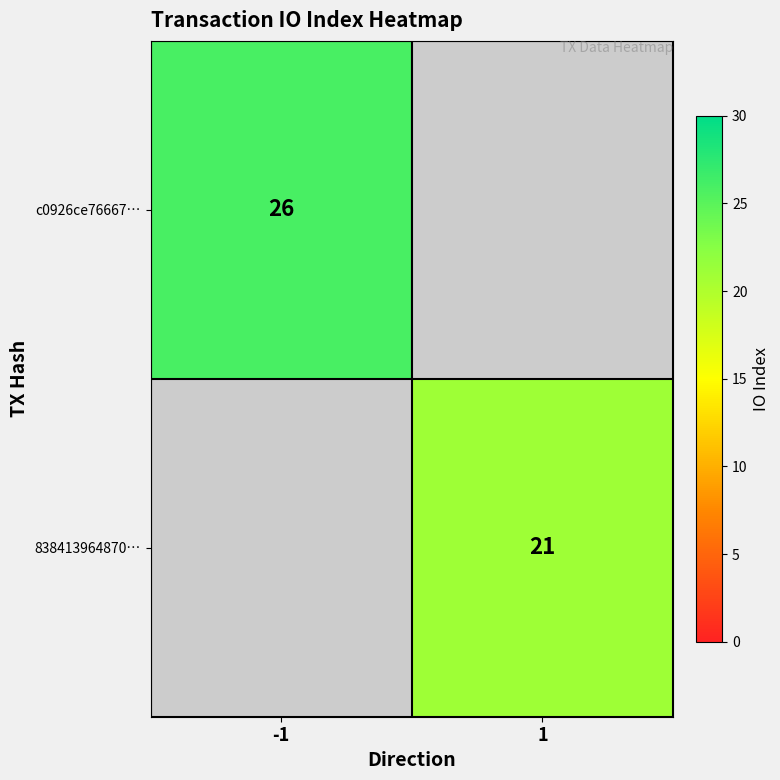

Is it true that c0926ce76667… equals 26 at -1?

True